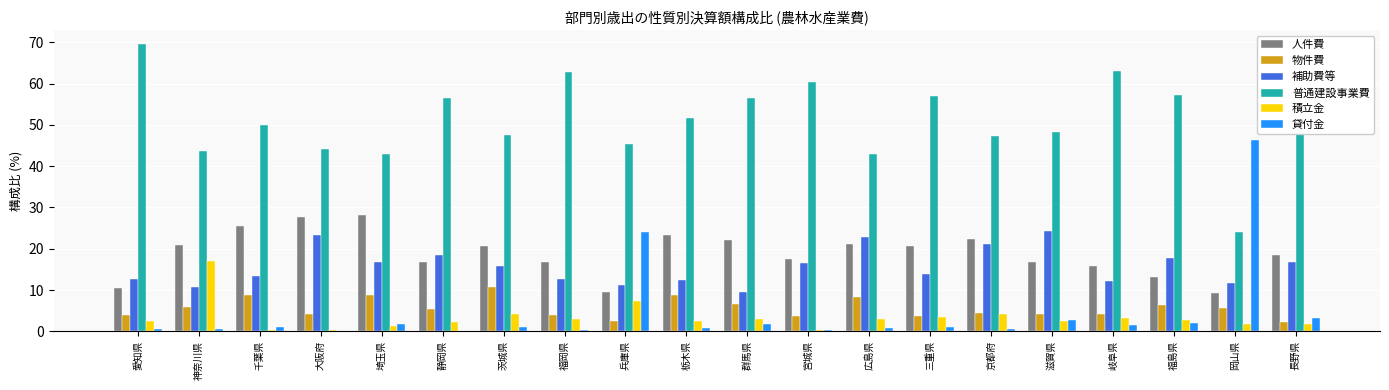

Which series has the largest total across all categories?

普通建設事業費